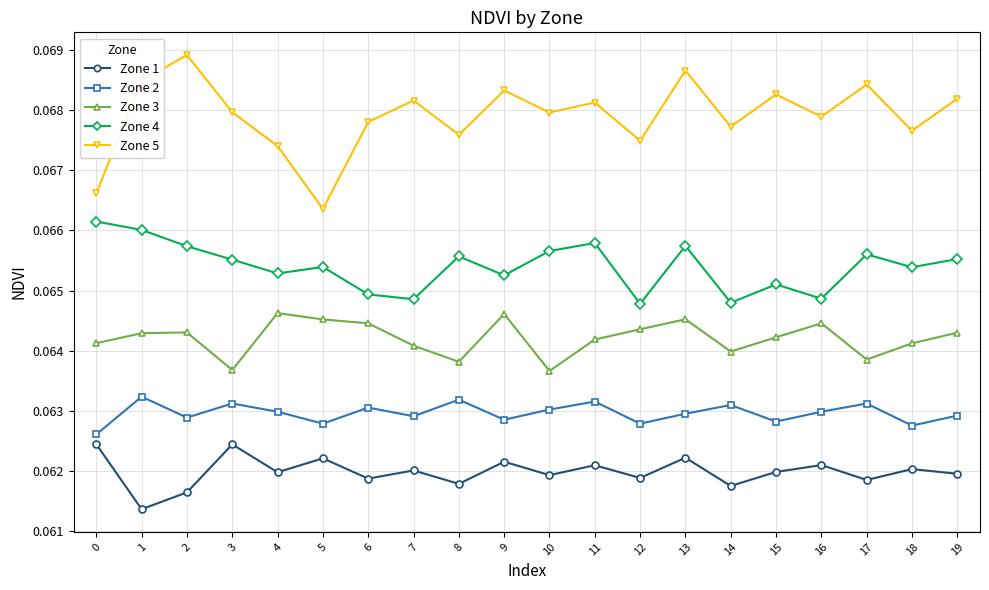

At how many categories does at least one series exceed 0?

20